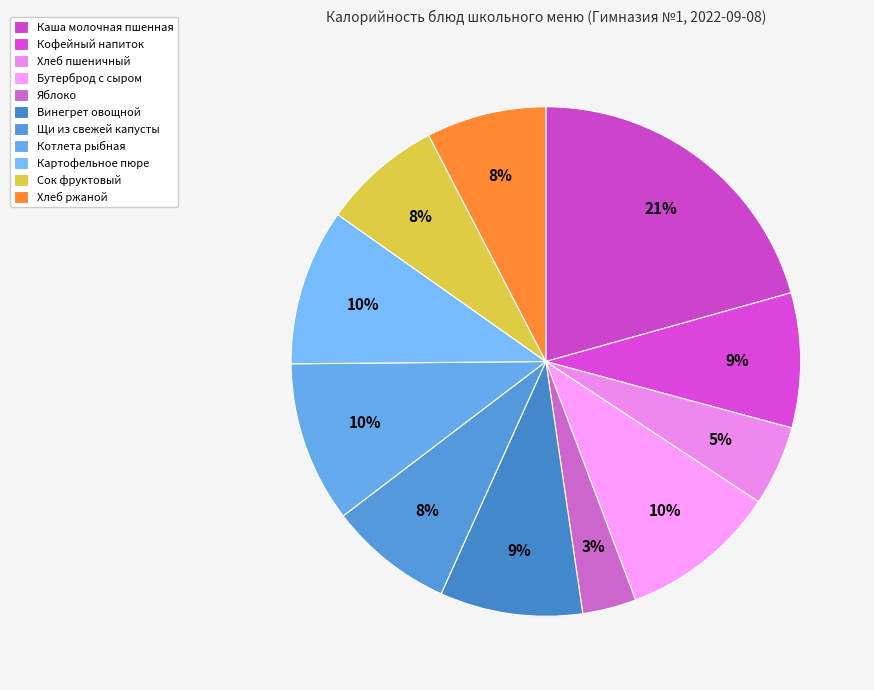

To the nearest percent, what is the combined percentage of Хлеб ржаной and Бутерброд с сыром?

18%